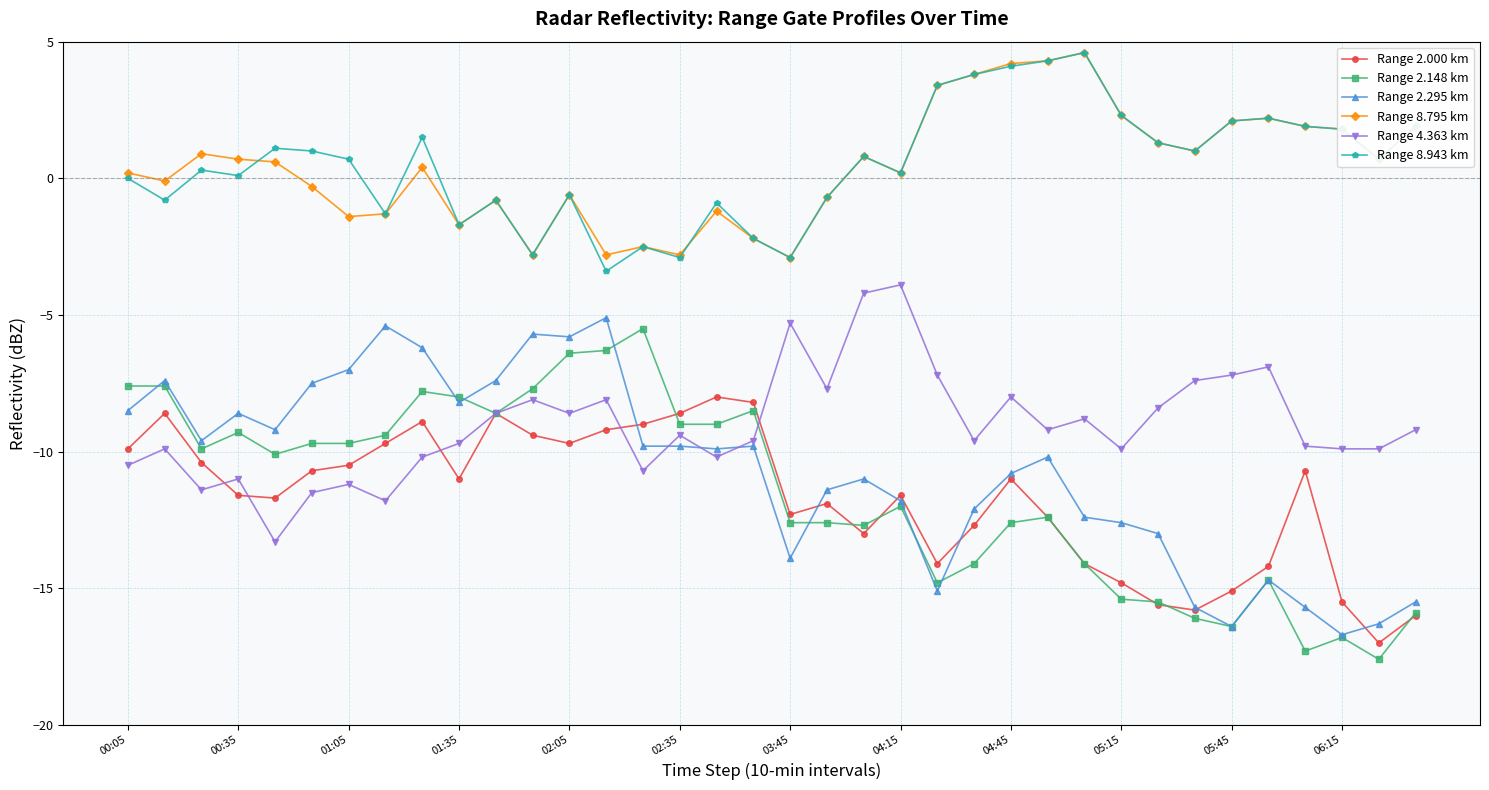

True or false: Range 4.363 km has more than 1 points higher than both neighbors.

True